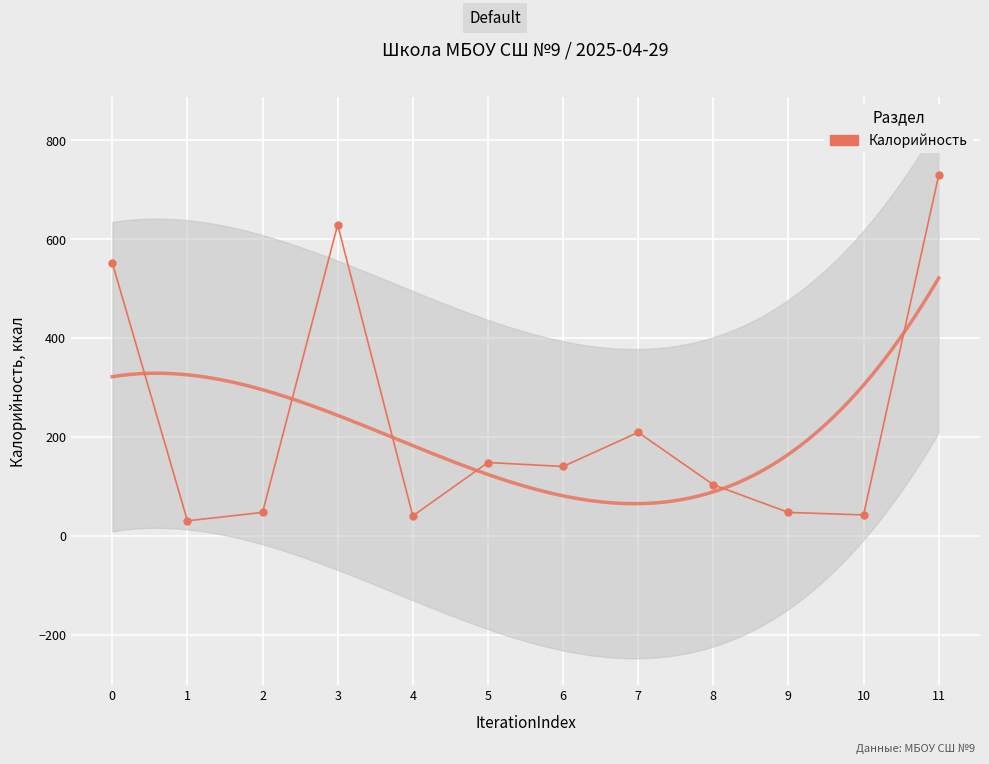

Which category has the lowest value across all series?

1